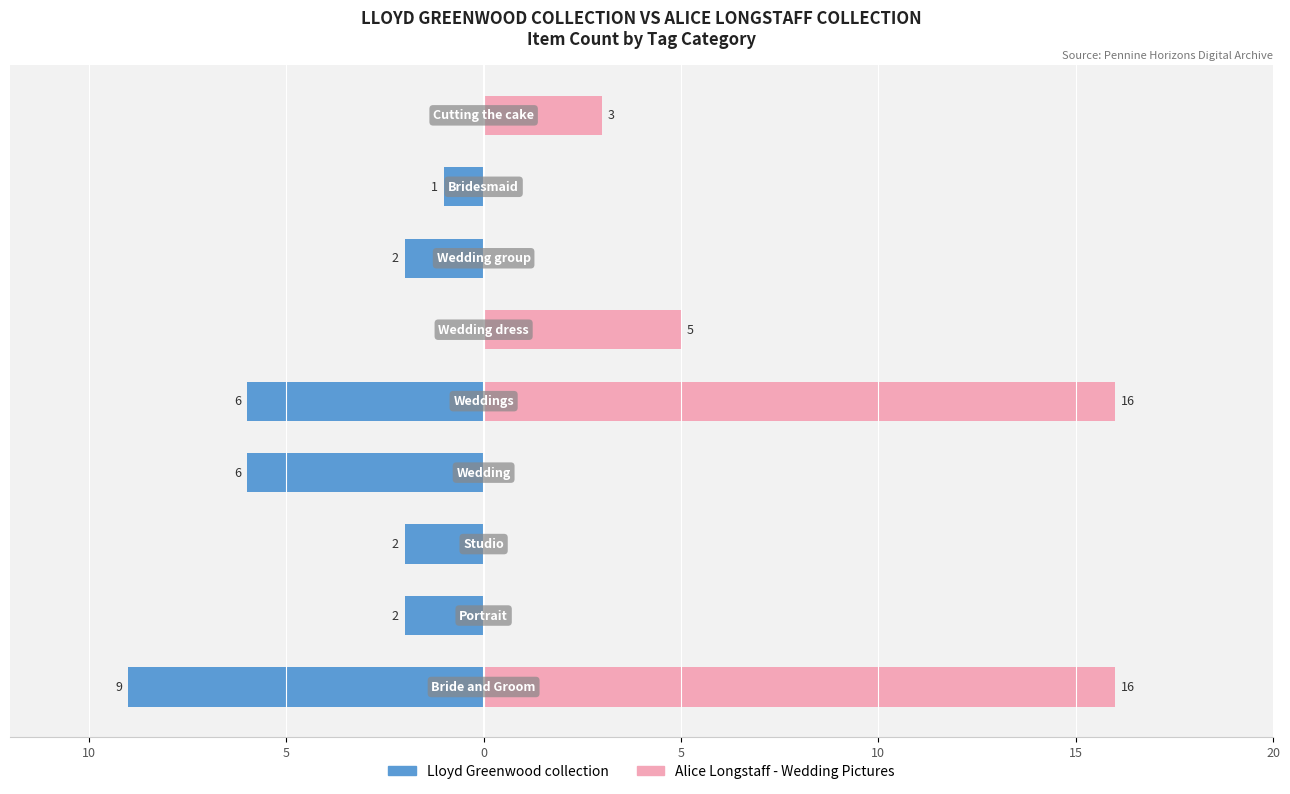

How many bars are there in total?

18